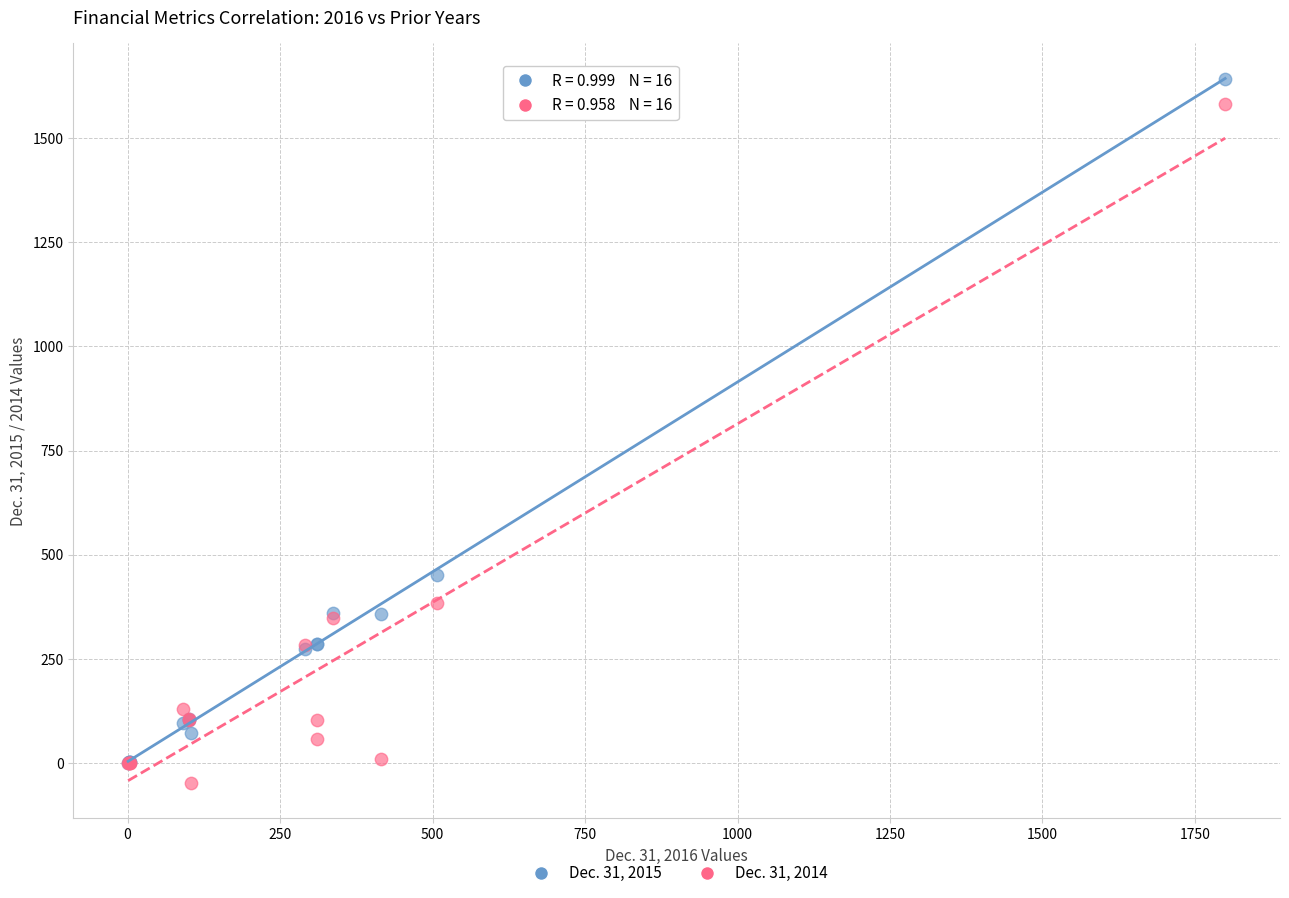

Across all series, what Y value is closest to 797?

452.3